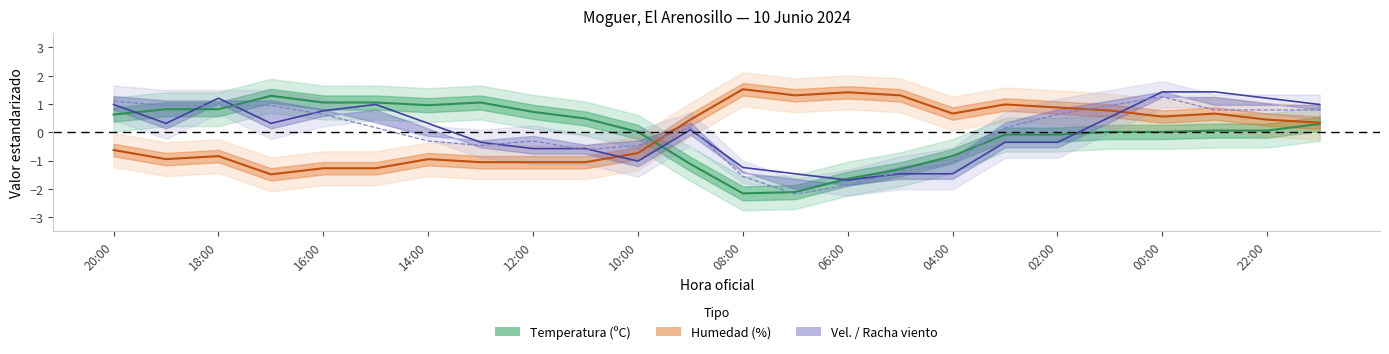

How many lines are shown in the chart?

4